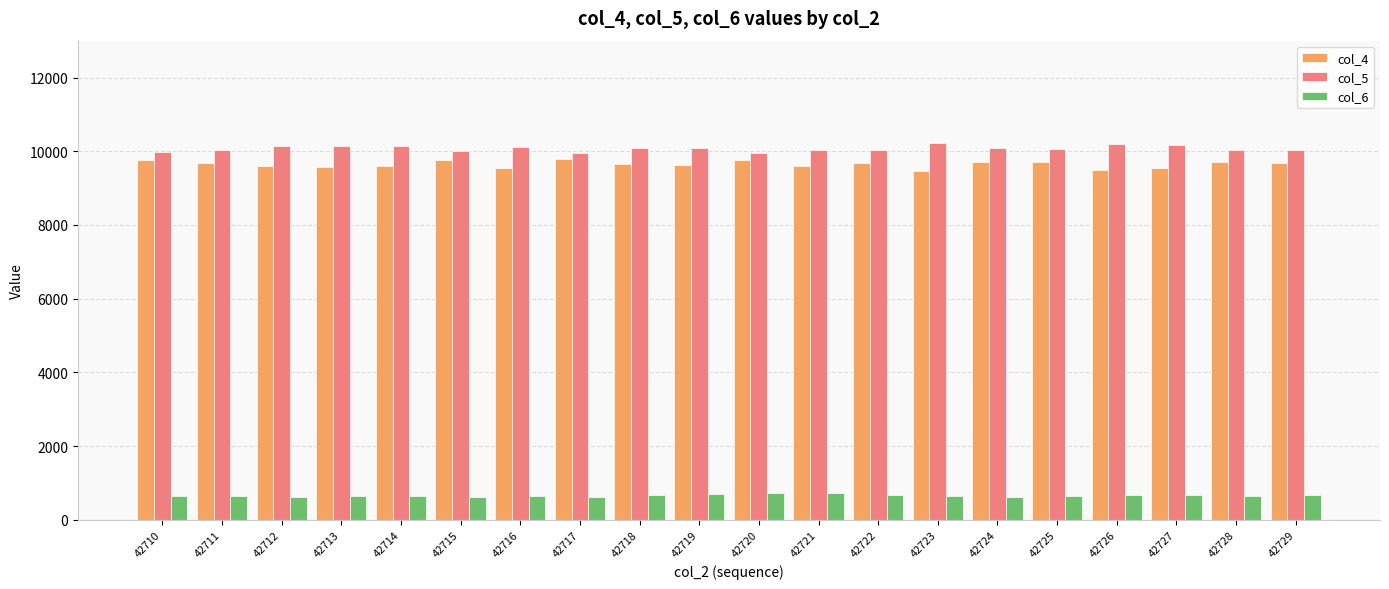

What is the sum of all col_4 values?

192949